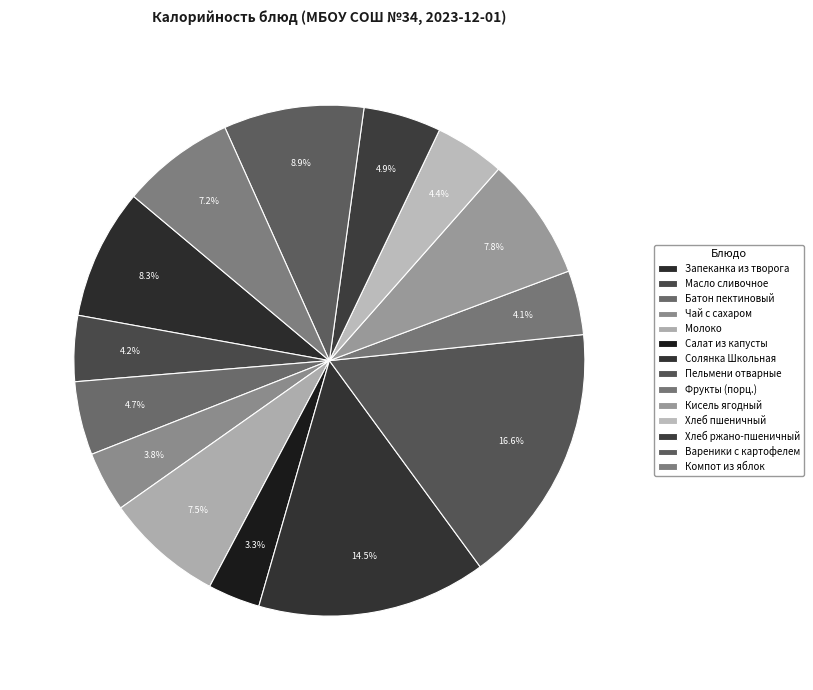

Which category has the biggest portion of the pie?

Пельмени отварные